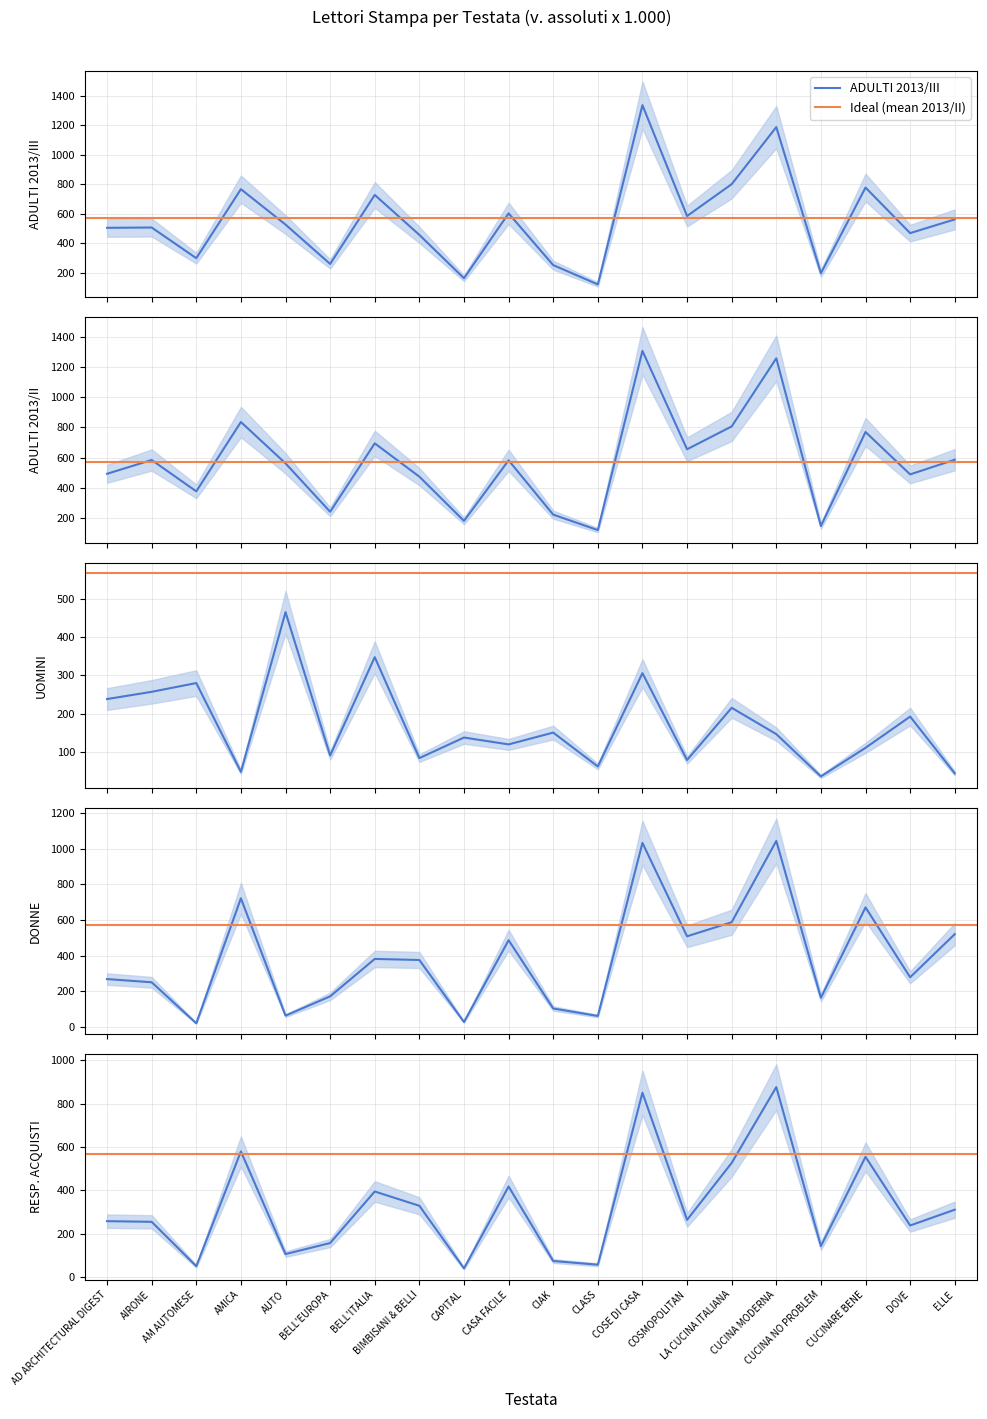

How many series are shown in this chart?

5